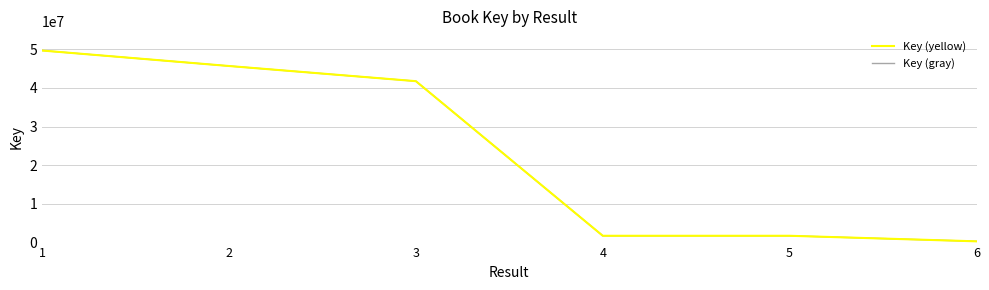

Does the chart have visible grid lines?

Yes